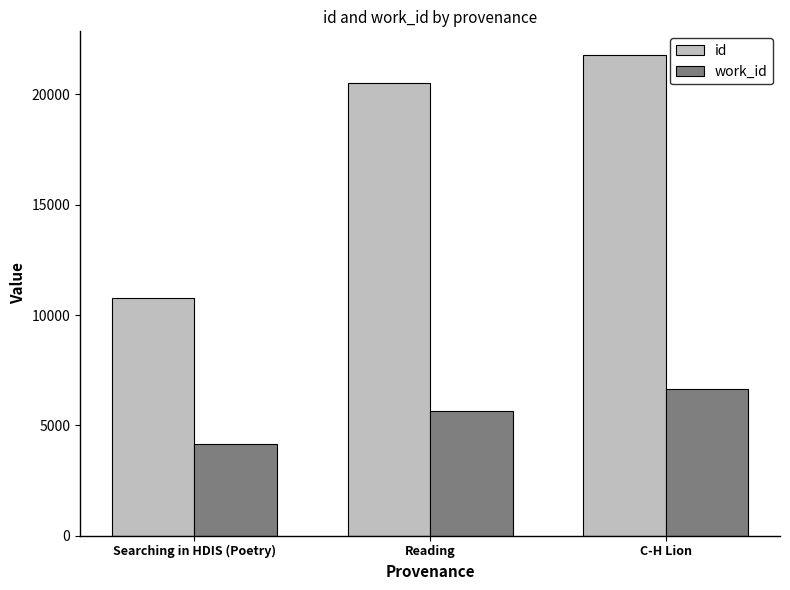

Which series has the largest range (max minus min)?

id